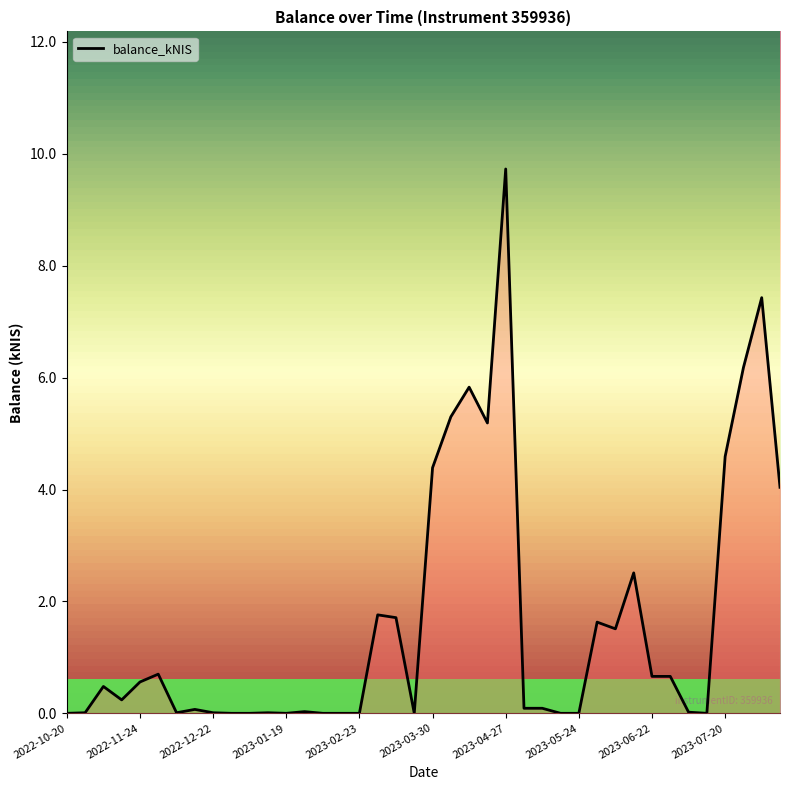

What is the difference between the values at 30 and 24?

8.2